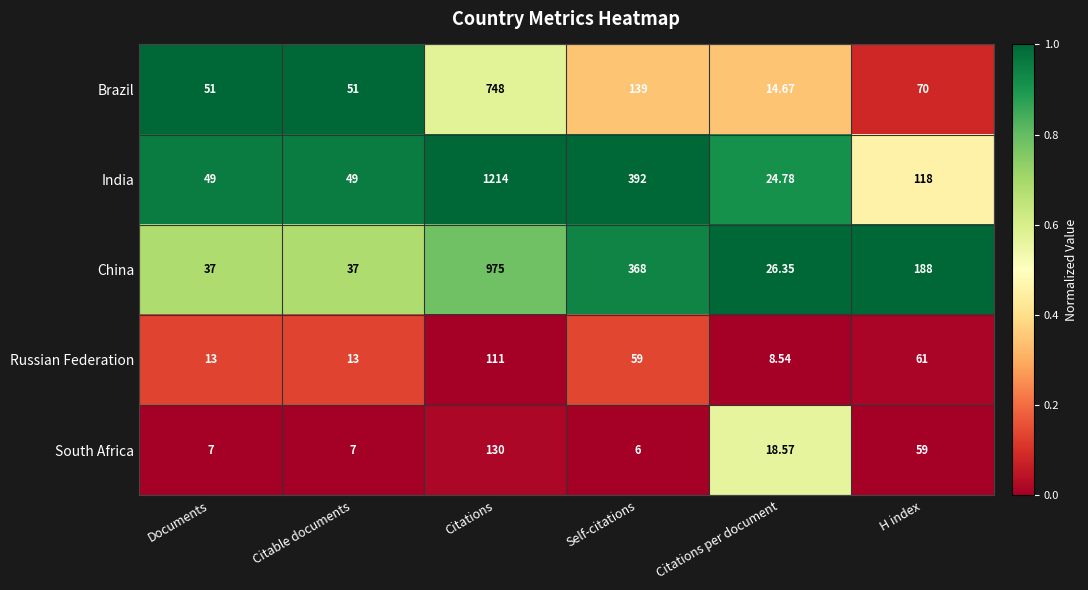

Which series changed the most between Citable documents and Self-citations?

India